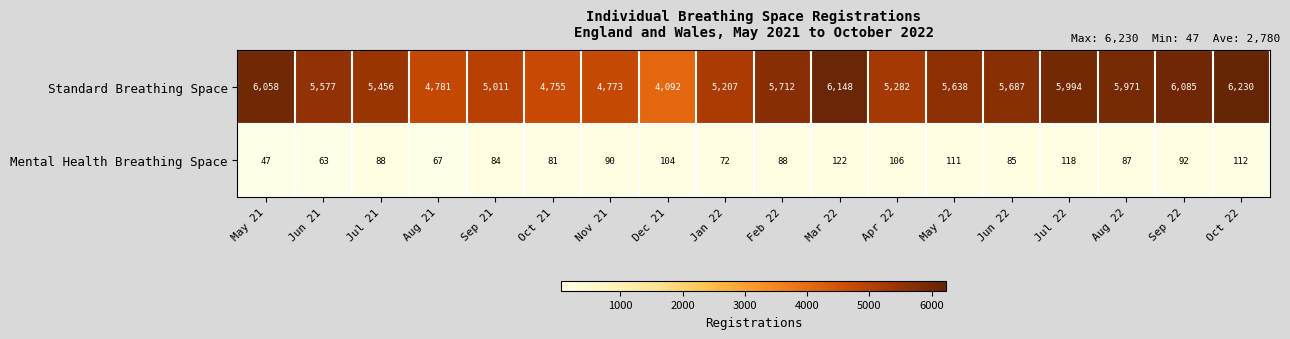

Which series has the largest total across all categories?

Standard Breathing Space